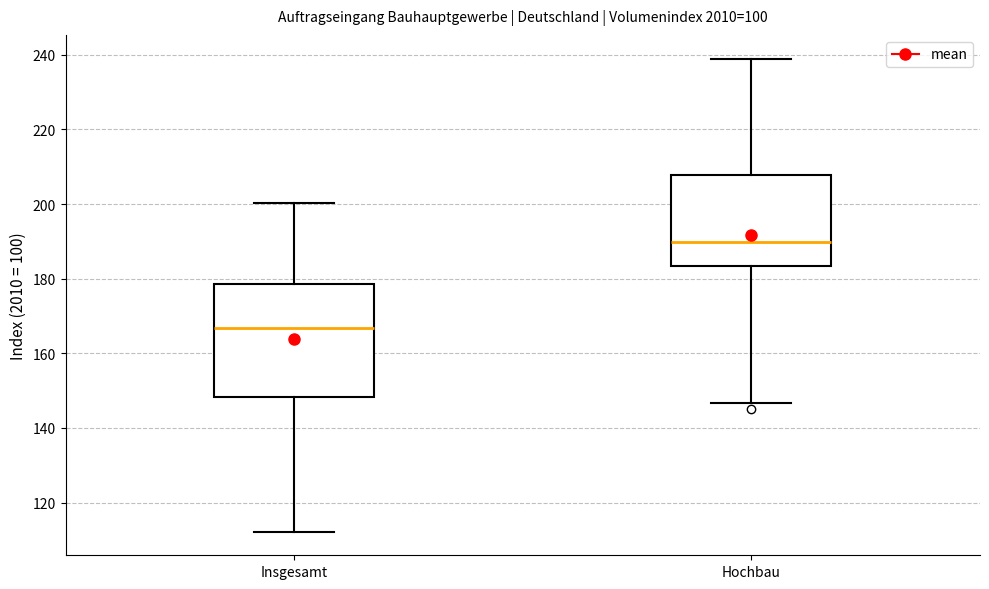

Reading left to right, transcribe this box plot: for each box, give where its median line is, the range the box spans, and where its two whiskers end, as read against the y-axis. The values are not printed on the chart, so give them approximately, as read against the axis.

Insgesamt: median 166, box 148 to 178, whiskers 112 to 200
Hochbau: median 190, box 184 to 208, whiskers 146 to 240